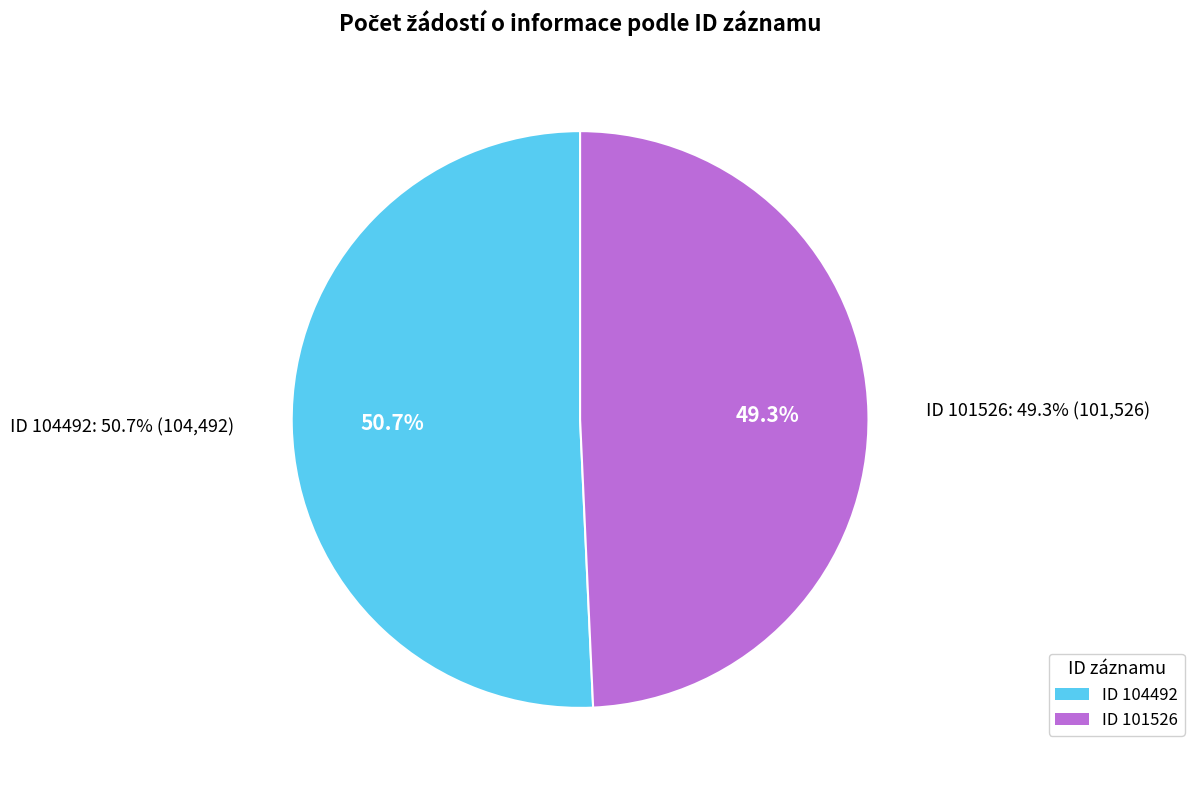

Which slice is the largest?

104492